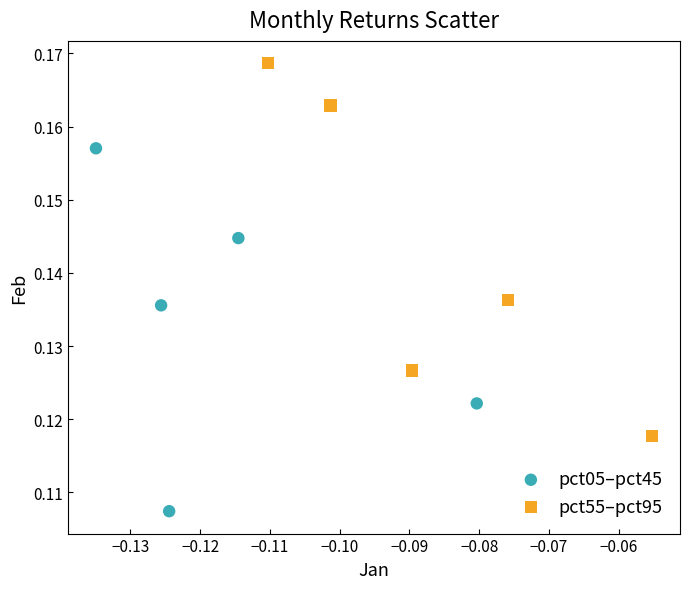

Which series reaches the minimum Y coordinate?

pct05–pct45